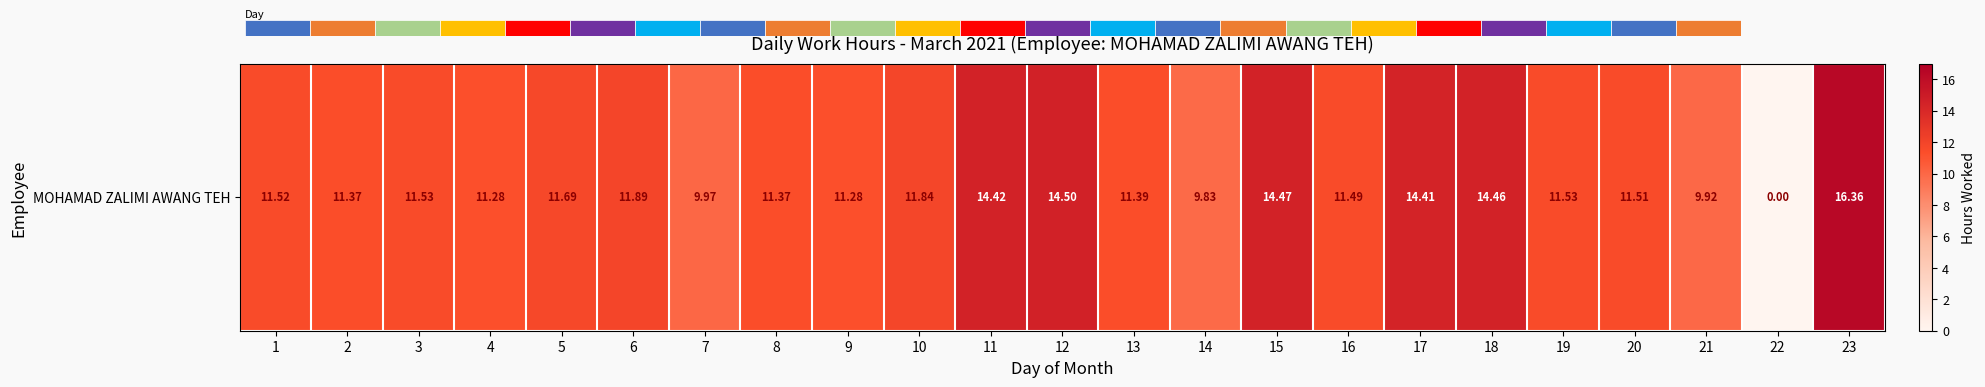

What is the change in value from 8 to 22?

-11.4